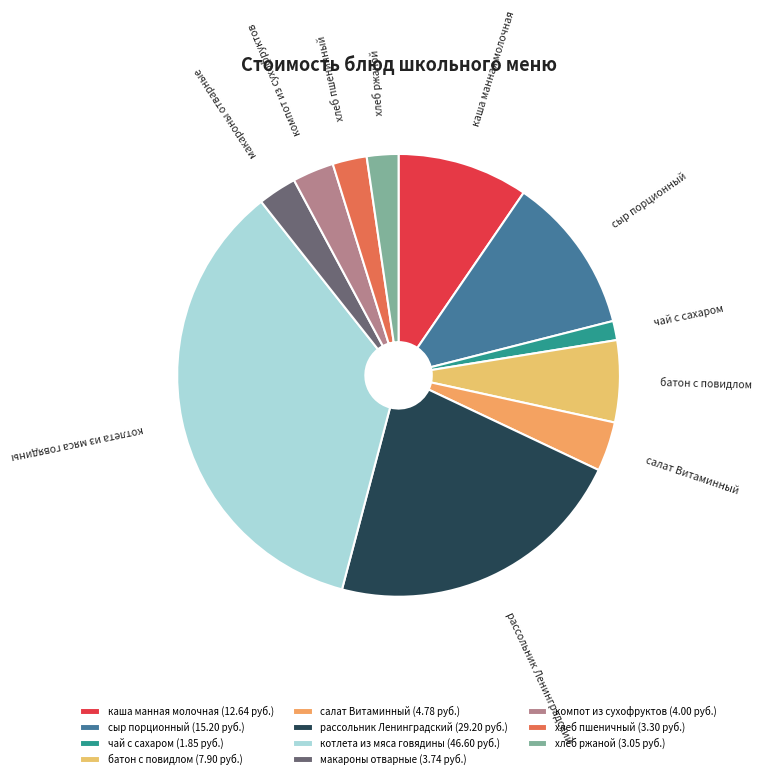

How many slices are in this pie chart?

11